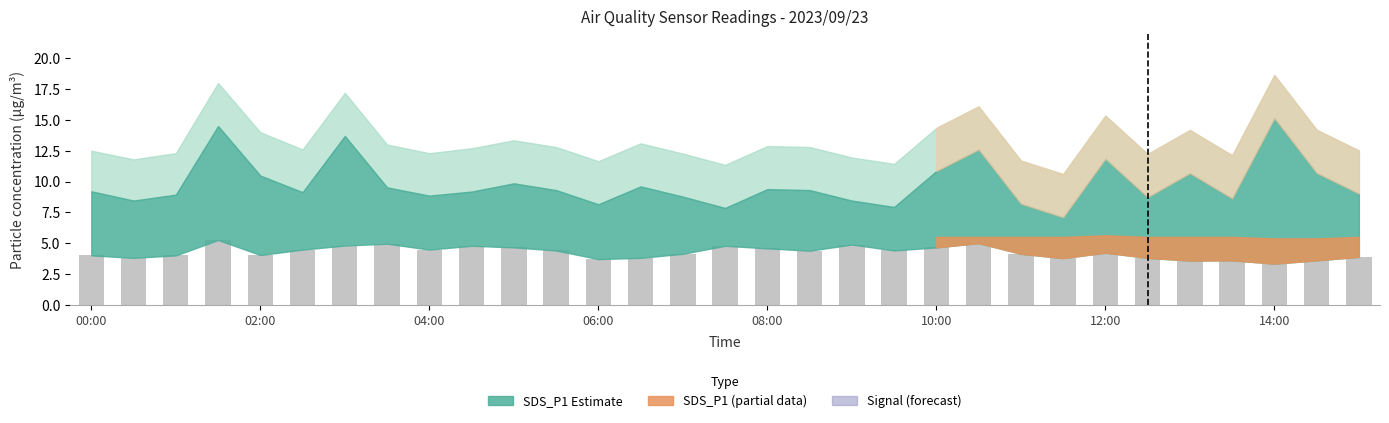

What is the minimum value shown in the chart?

3.3